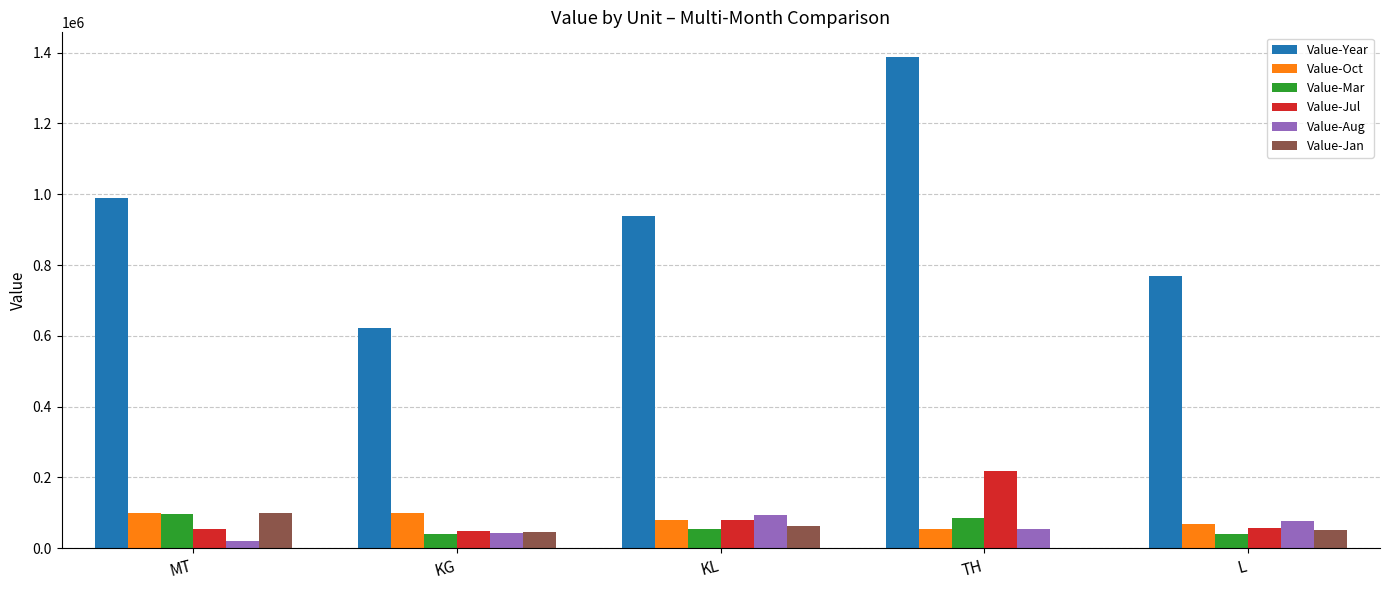

What is the total value across all series at KL?

1309895